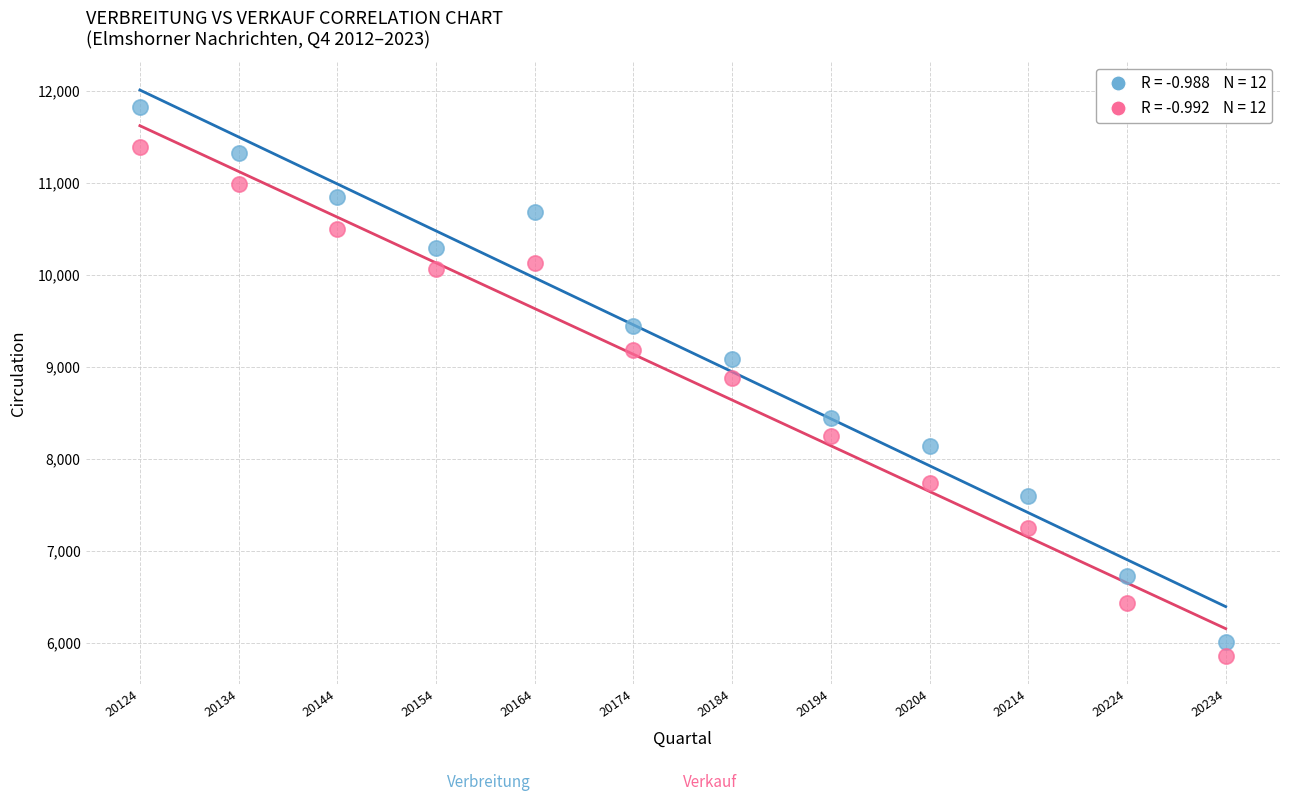

Across all data points, what is the range of Y values (max minus min)?

5966